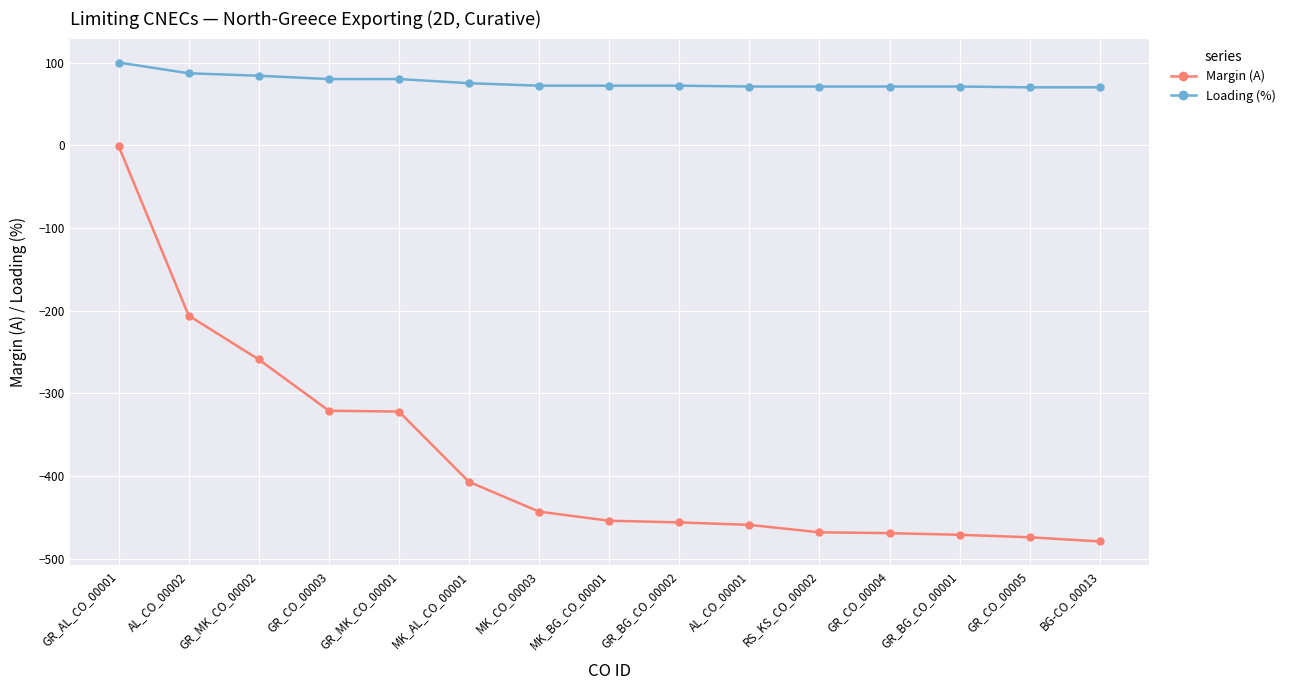

The value of Loading (%) at GR_CO_00005 is 70. True or false?

True